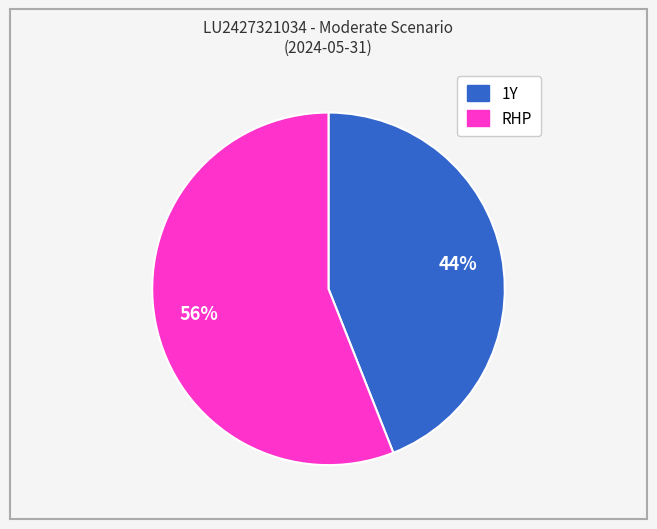

Is there any slice that represents more than half of the pie?

Yes